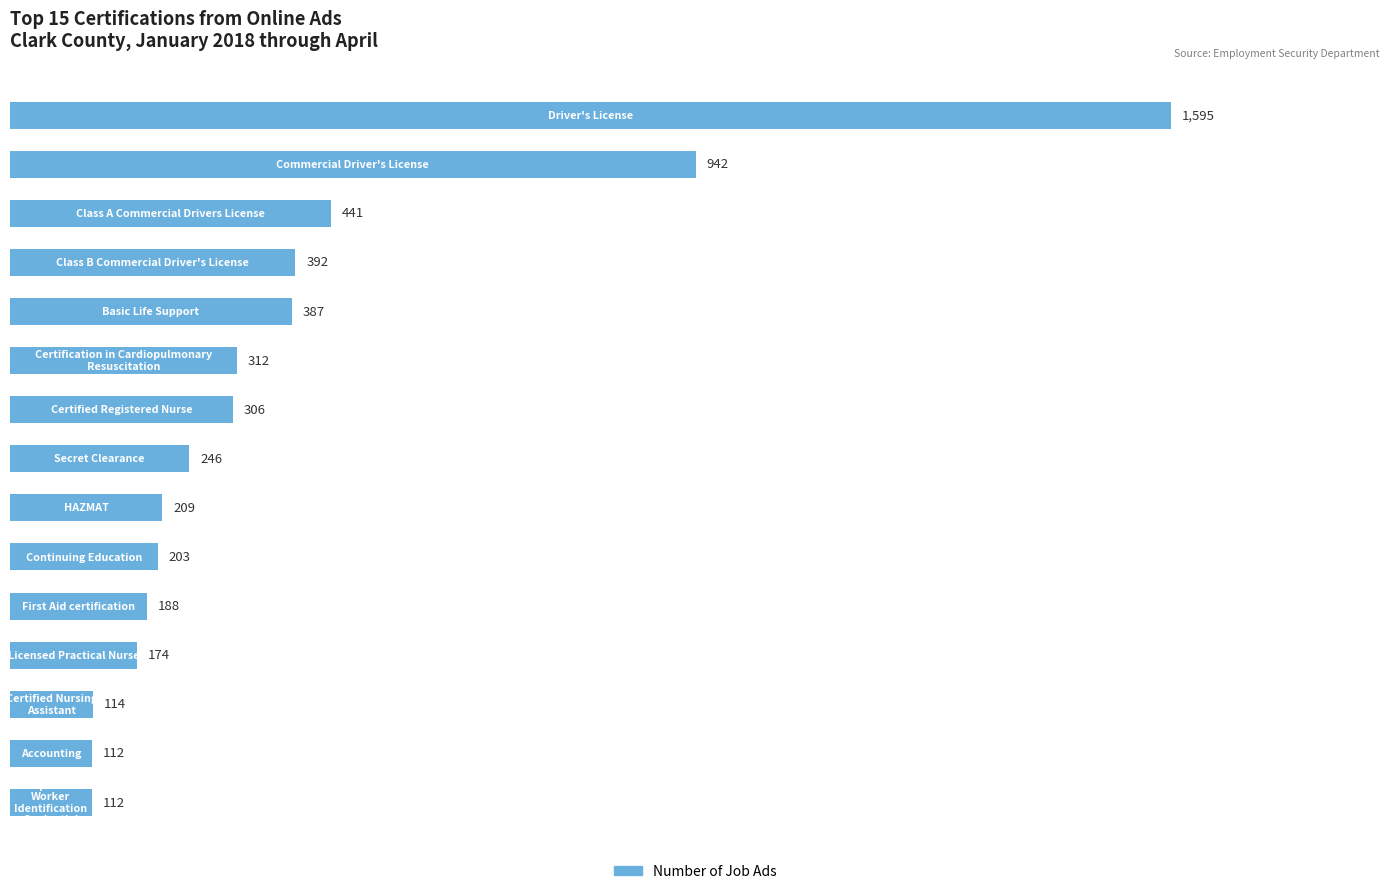

What is the greatest value displayed?

1595